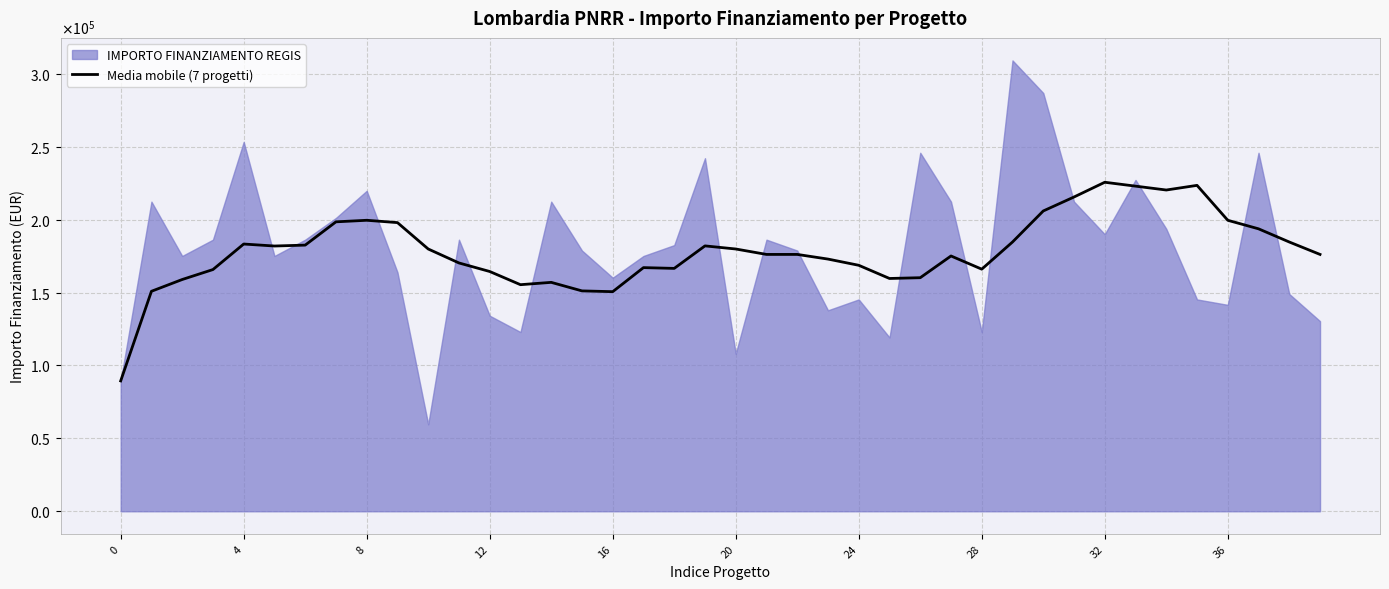

Does the chart have visible grid lines?

Yes